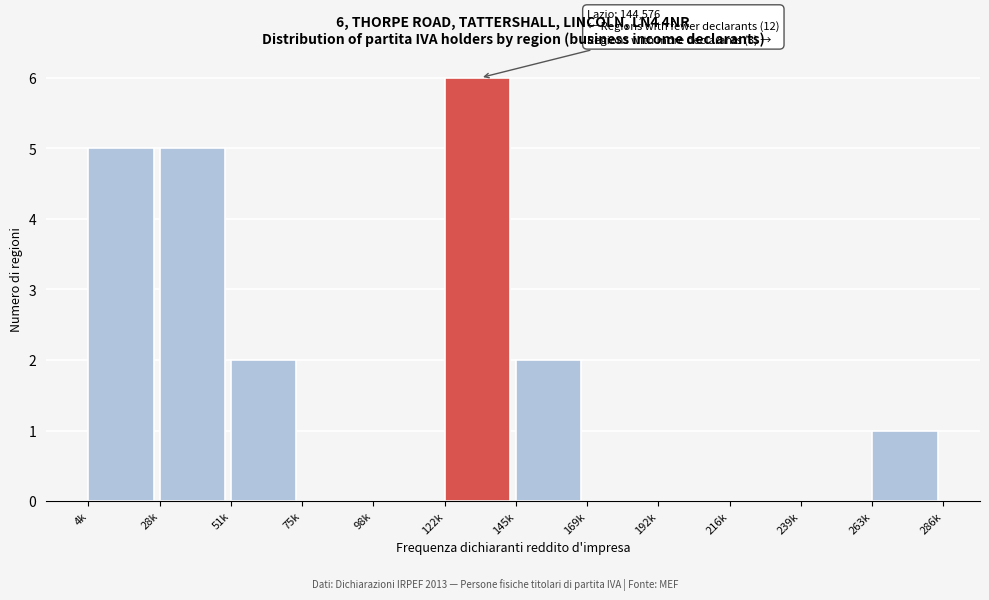

Reading left to right, list all the values displayed in this chart.

4k=5	28k=5	51k=2	75k=0	98k=0	122k=6	145k=2	169k=0	192k=0	216k=0	239k=0	263k=1